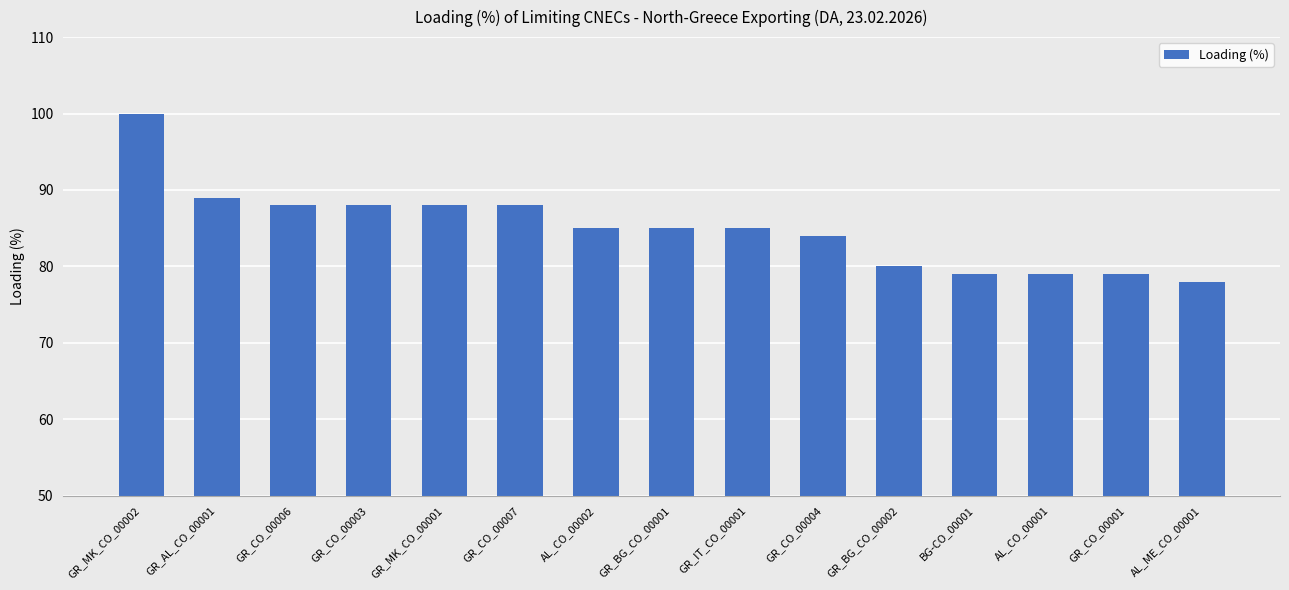

What is the average value?

85